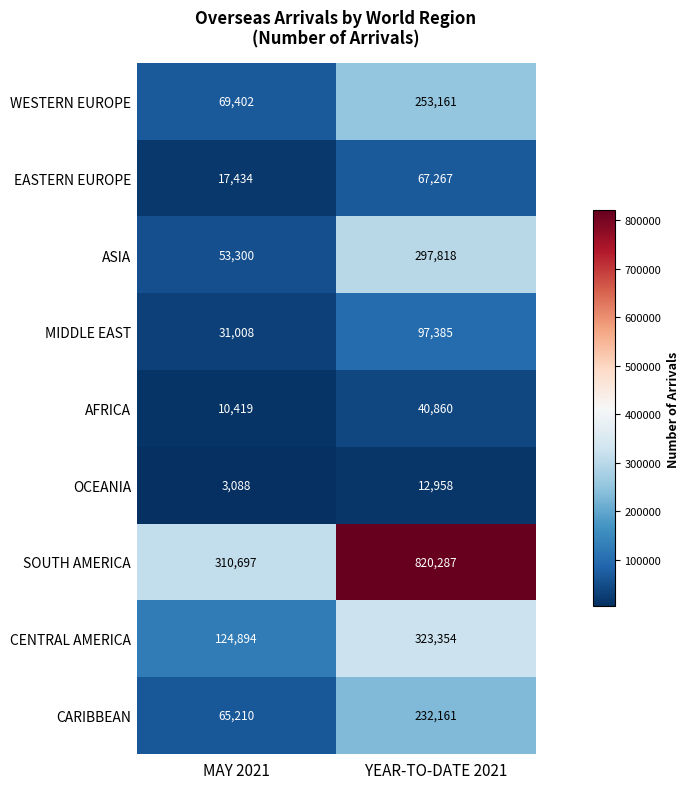

What value does the AFRICA series have at YEAR-TO-DATE 2021?

40860